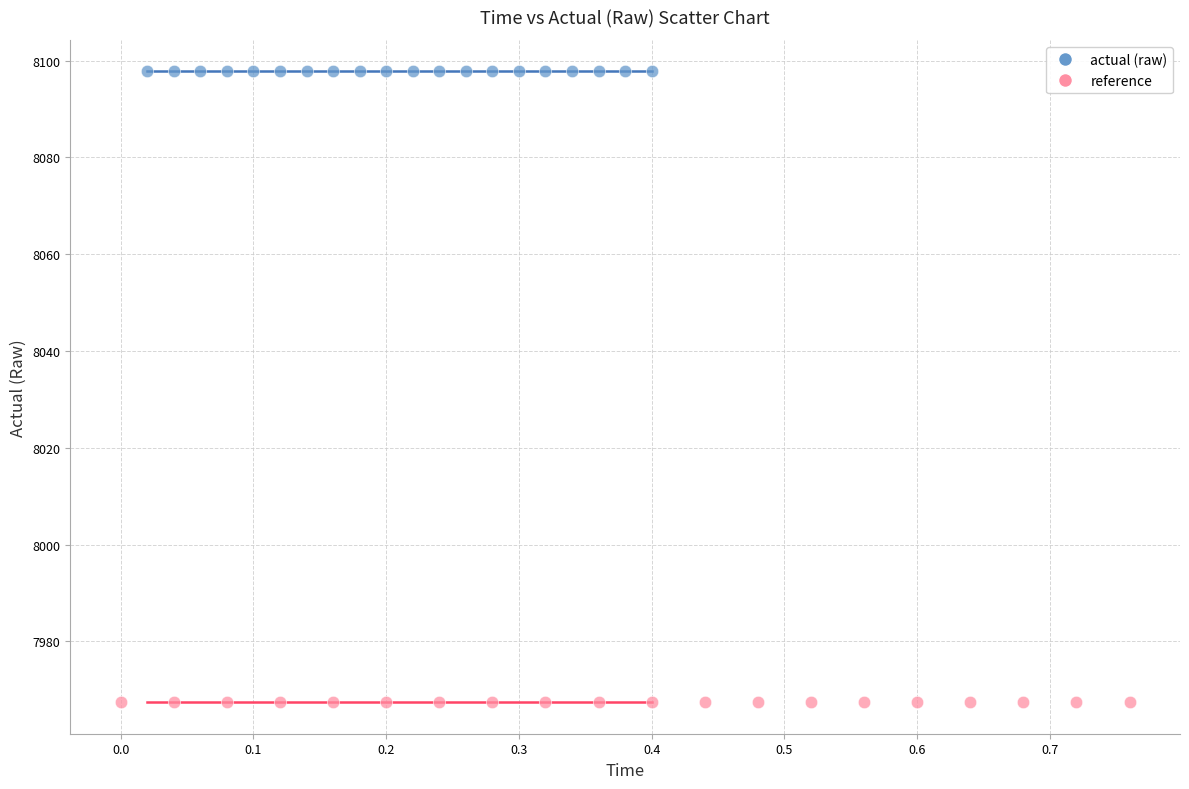

What are all the series names shown in the legend?

actual (raw), reference